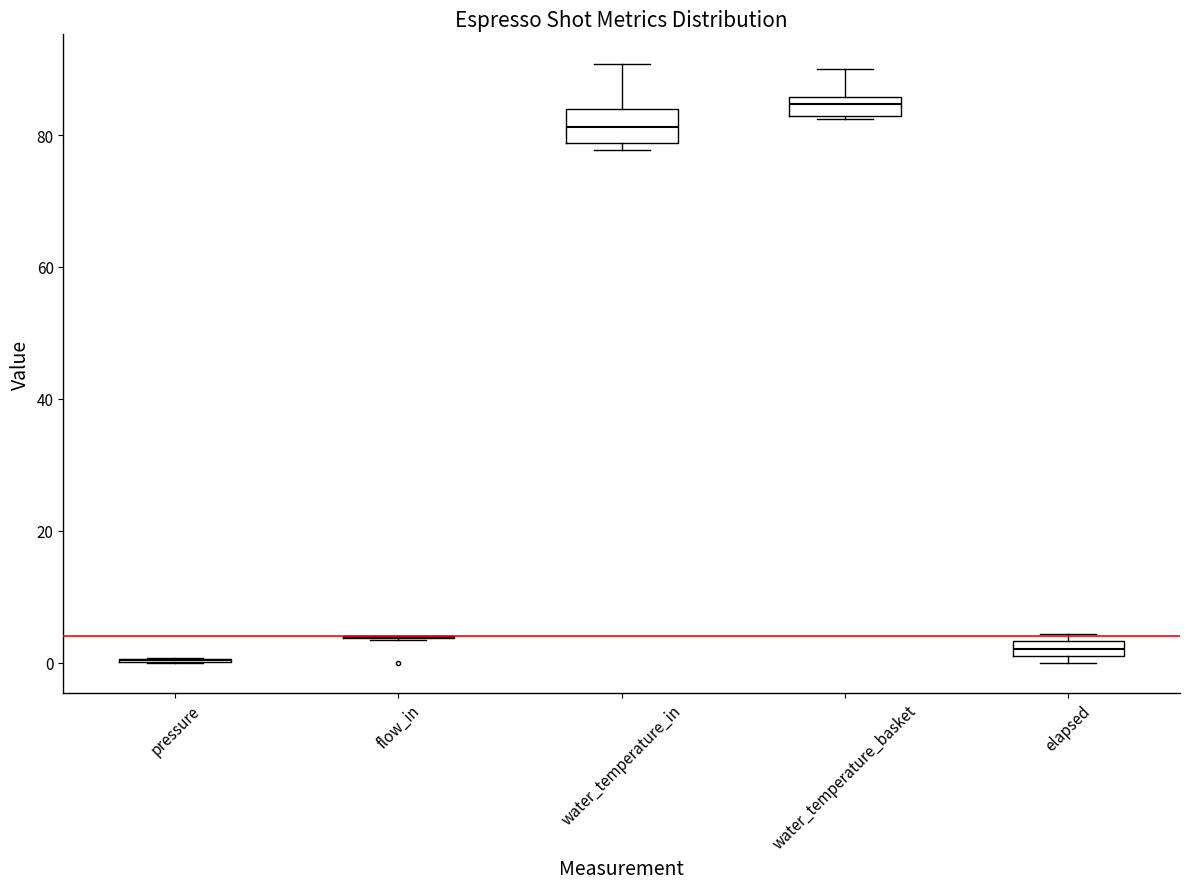

Comparing the boxes themselves (not the whiskers), which one is the tallest?

water_temperature_in